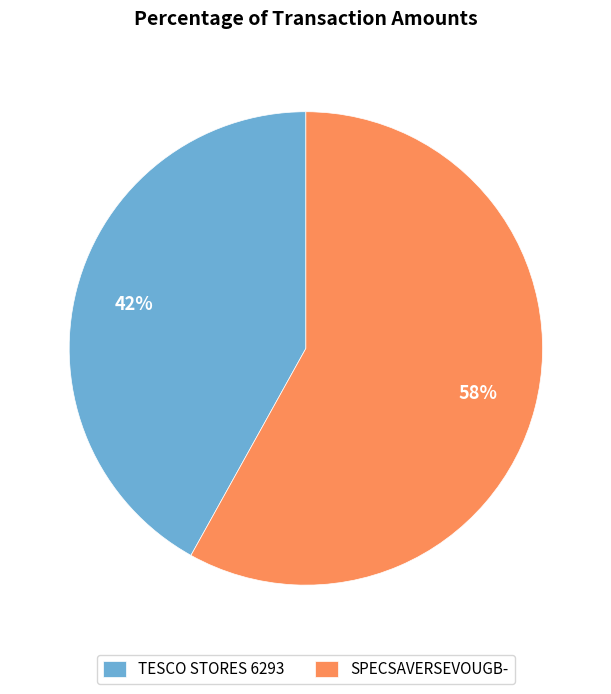

Which category accounts for the majority?

SPECSAVERSEVOUGB-